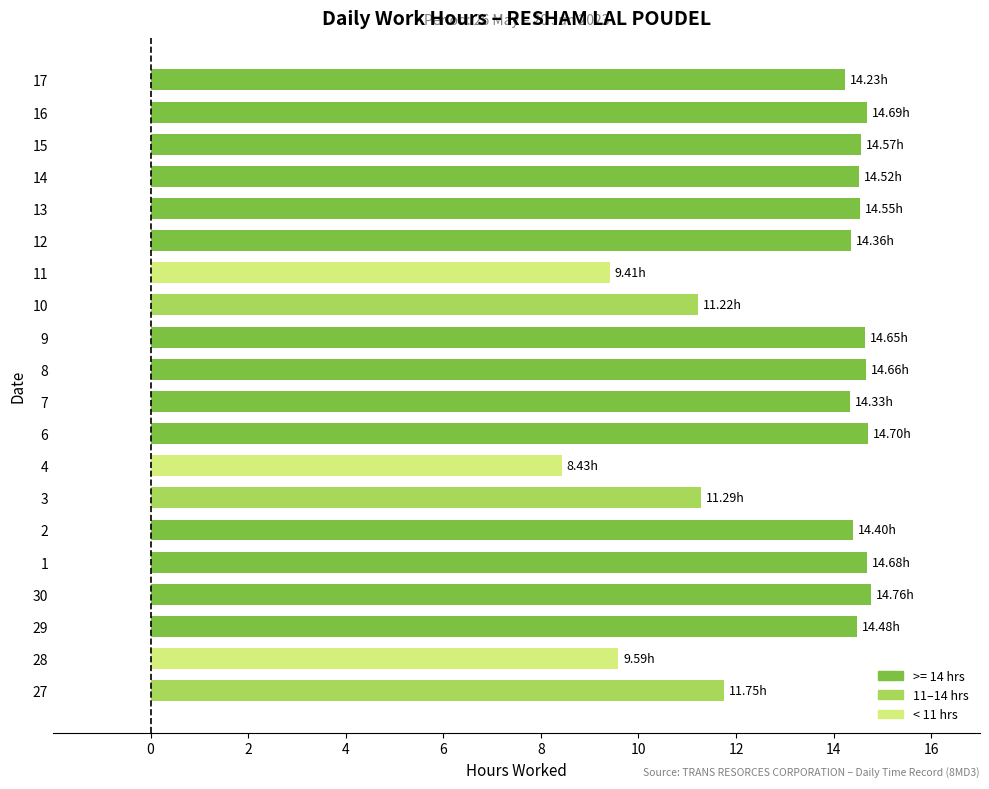

What is the difference between the maximum and minimum values?

6.3